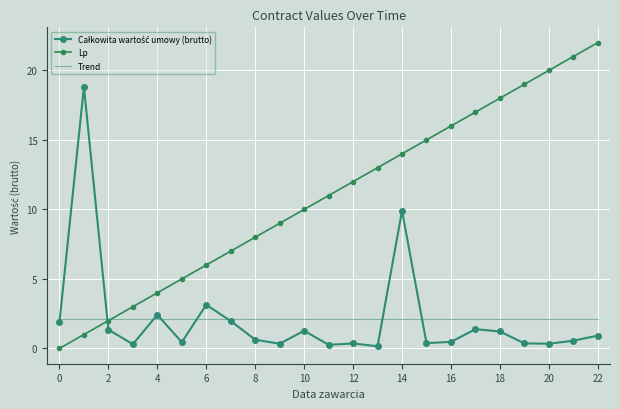

Which series ends up on top after the final intersection of Trend and Lp?

Lp